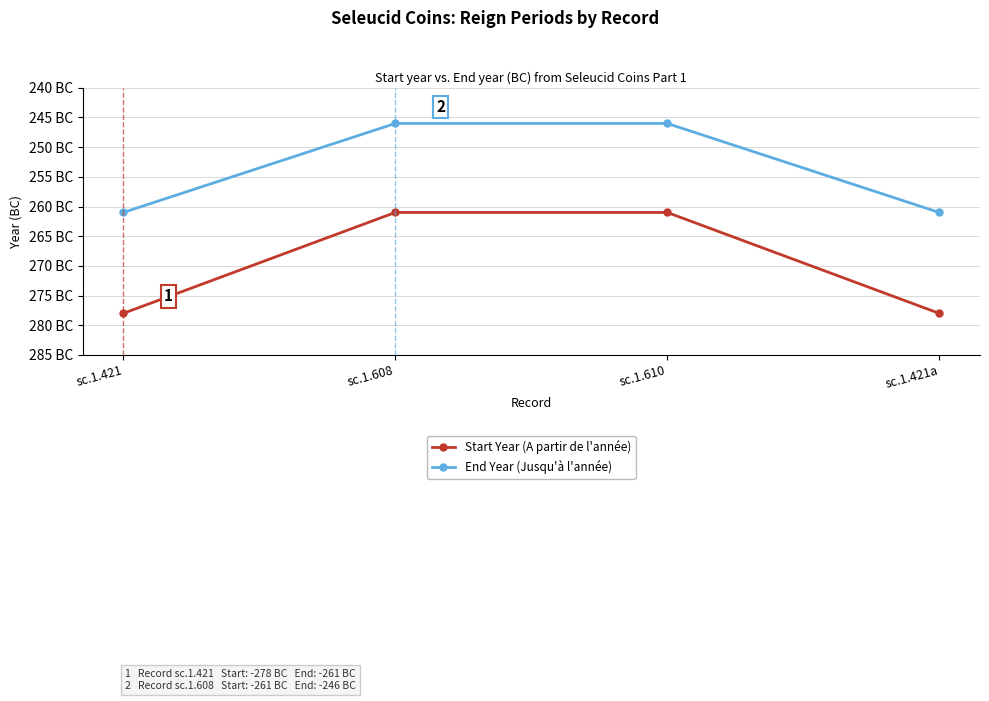

What is the difference between the Start Year (A partir de l'année) values at sc.1.421 and sc.1.608?

17